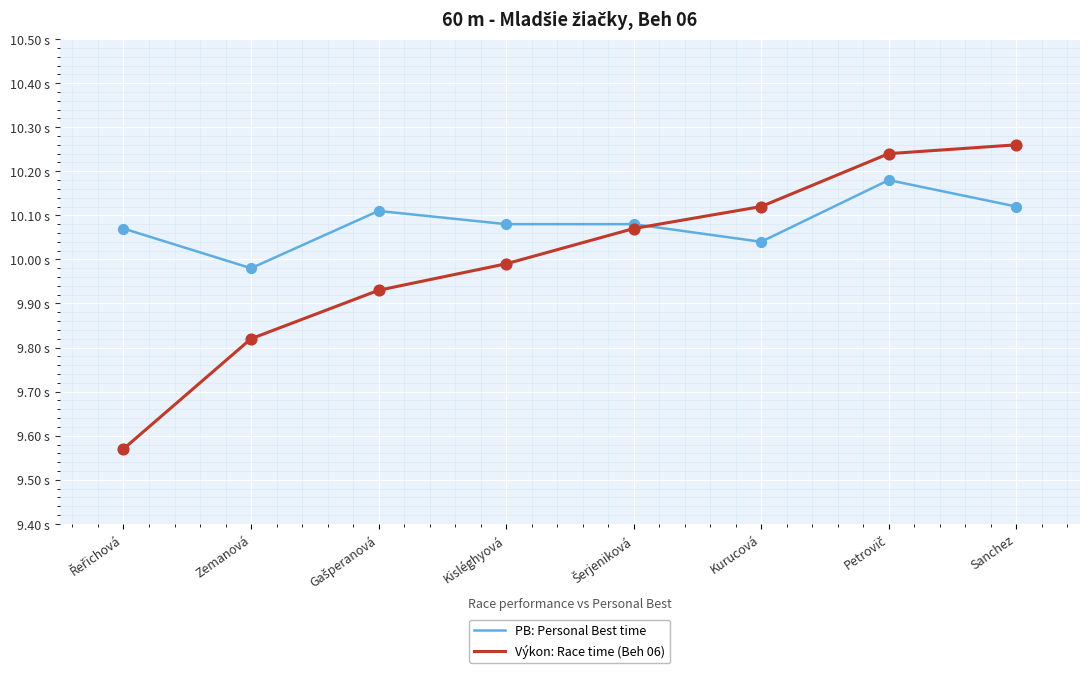

At how many categories does at least one series exceed 9?

8